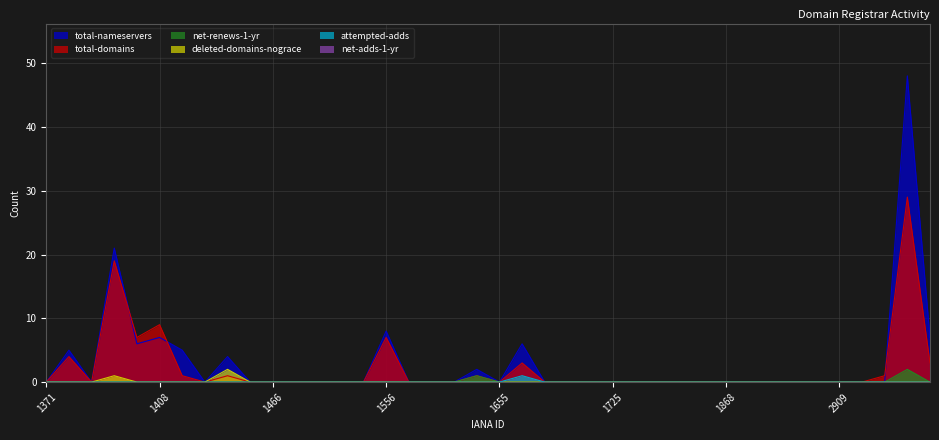

True or false: total-domains and attempted-adds intersect in this chart.

False